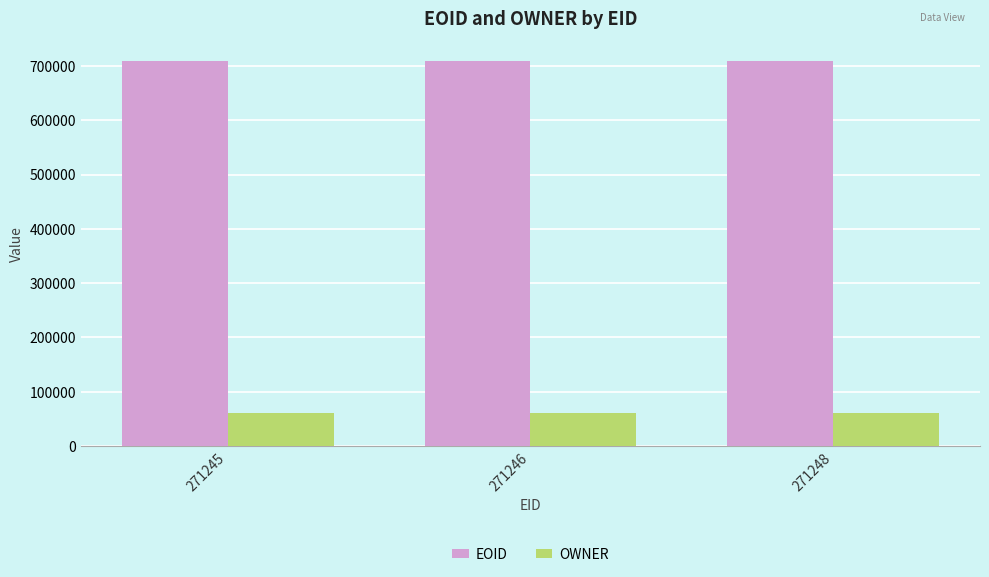

What is the sum of all EOID values?

2130506